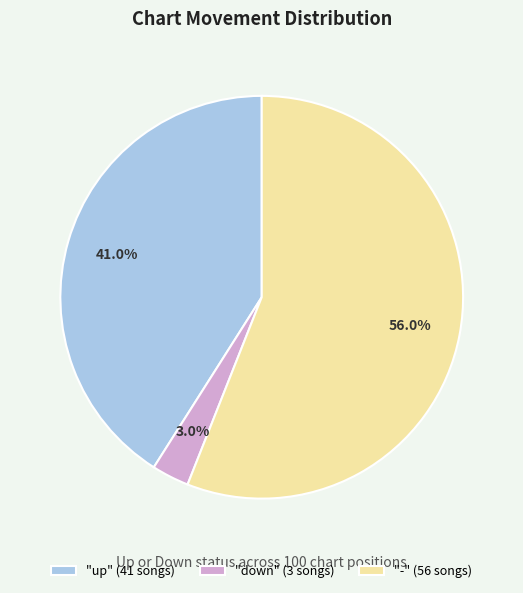

Rank the categories by value from lowest to highest.

"down" (3 songs), "up" (41 songs), "-" (56 songs)